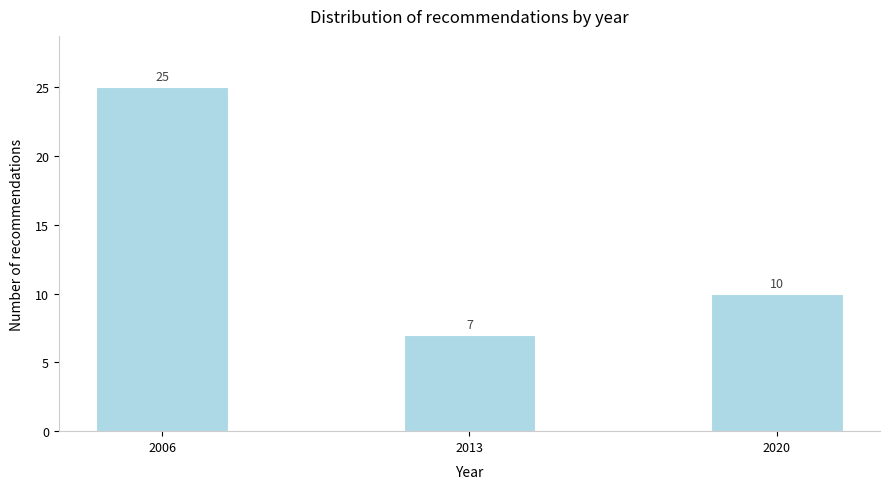

Reading right to left, what are all the values shown in this chart?

2020=10	2013=7	2006=25